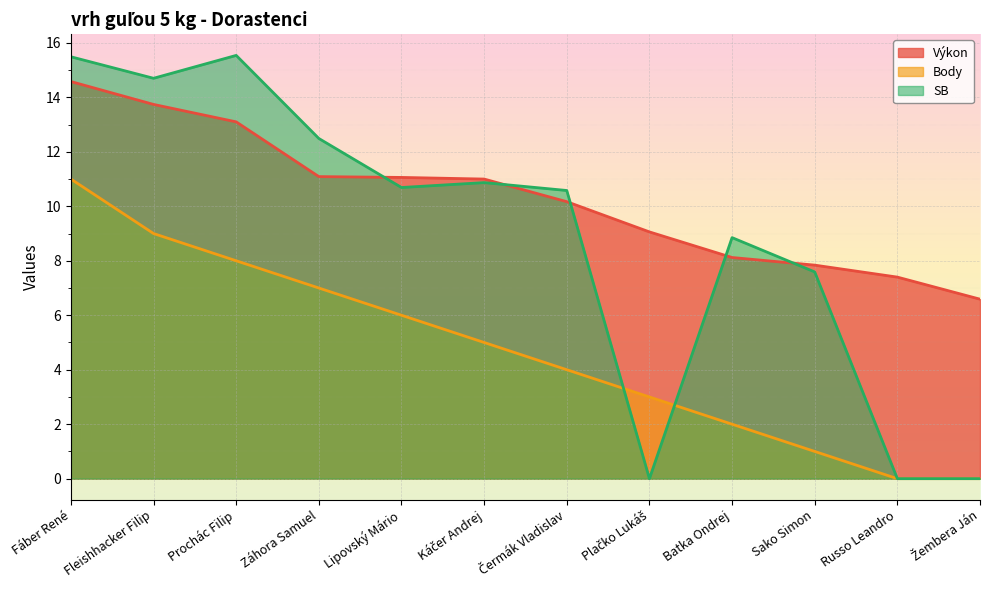

Is it true that SB equals 8.8 at Batka Ondrej?

True